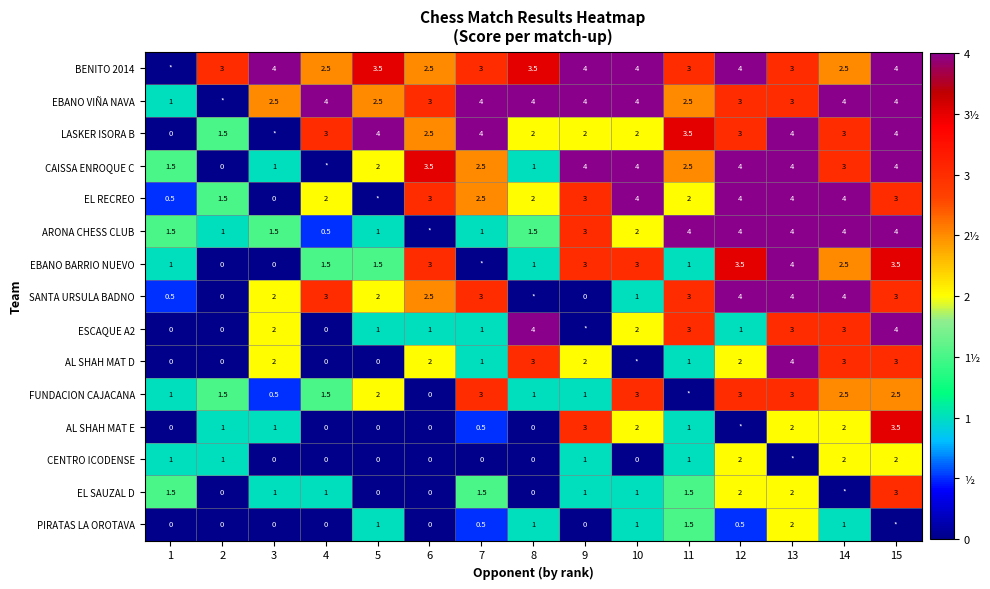

What is the sum of the BENITO 2014 values at 9 and 7?

7.0